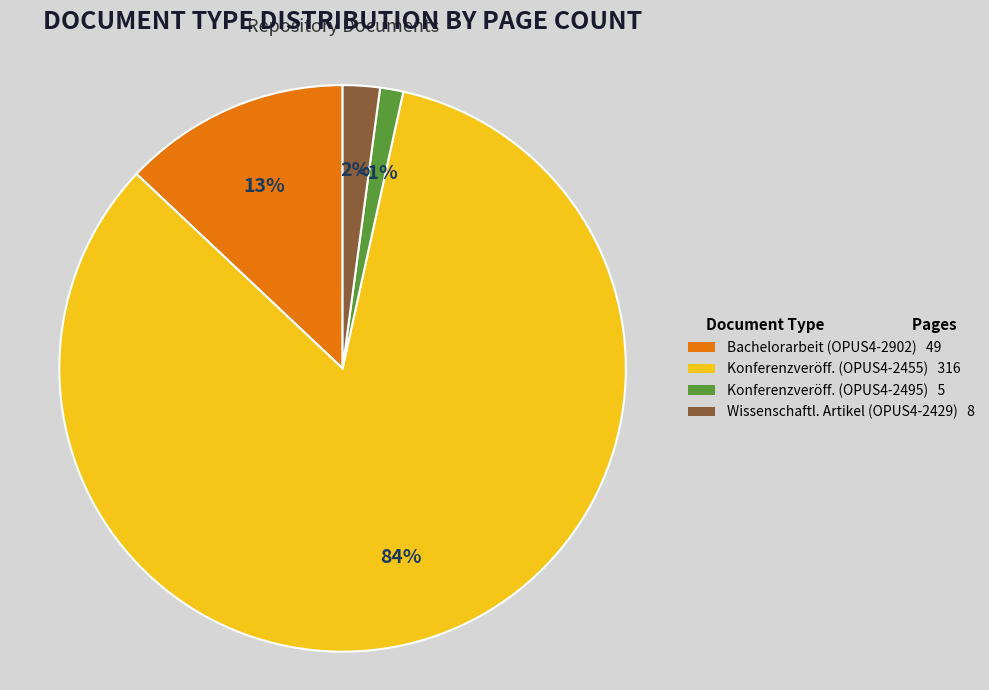

Is it true that Konferenzveröff. (OPUS4-2455) 316 is 78% of the pie?

False